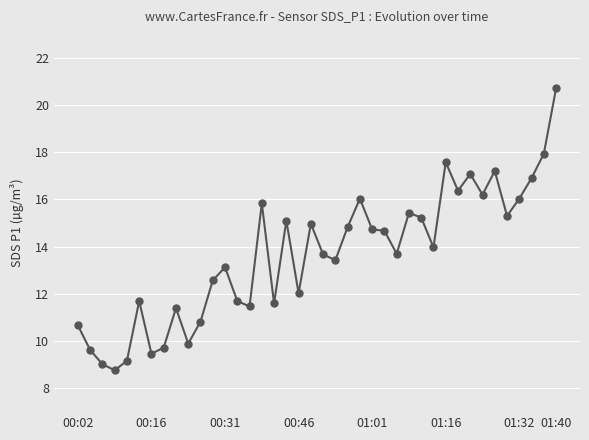

True or false: there are more than 2 points higher than both neighbors.

True